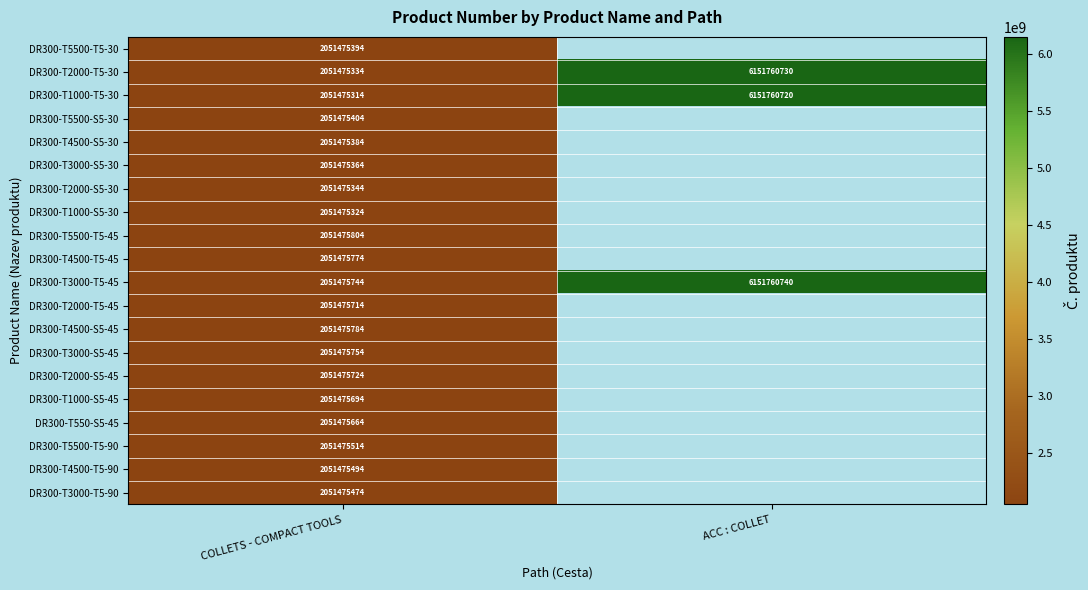

Rank the series at COLLETS - COMPACT TOOLS from highest to lowest value.

DR300-T5500-T5-45, DR300-T4500-S5-45, DR300-T4500-T5-45, DR300-T3000-S5-45, DR300-T3000-T5-45, DR300-T2000-S5-45, DR300-T2000-T5-45, DR300-T1000-S5-45, DR300-T550-S5-45, DR300-T5500-T5-90, DR300-T4500-T5-90, DR300-T3000-T5-90, DR300-T5500-S5-30, DR300-T5500-T5-30, DR300-T4500-S5-30, DR300-T3000-S5-30, DR300-T2000-S5-30, DR300-T2000-T5-30, DR300-T1000-S5-30, DR300-T1000-T5-30